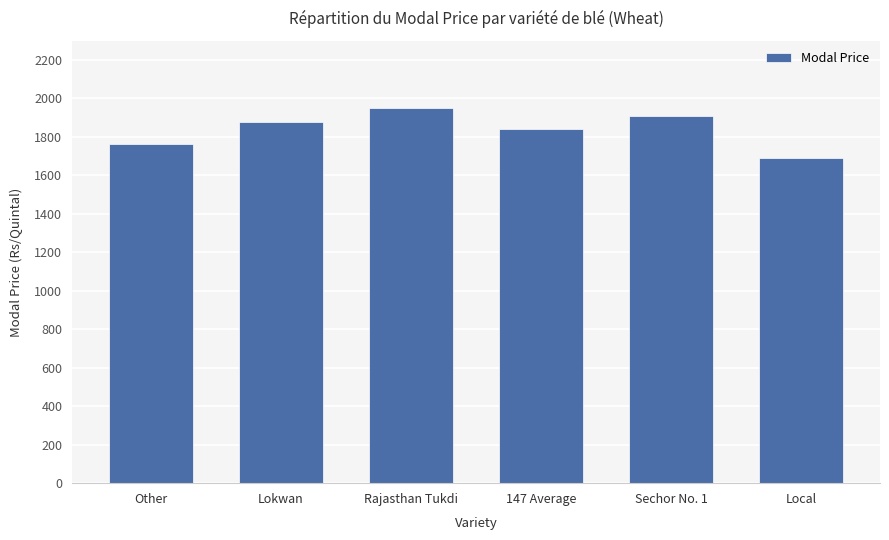

Is it true that the value at Local is 2570?

False